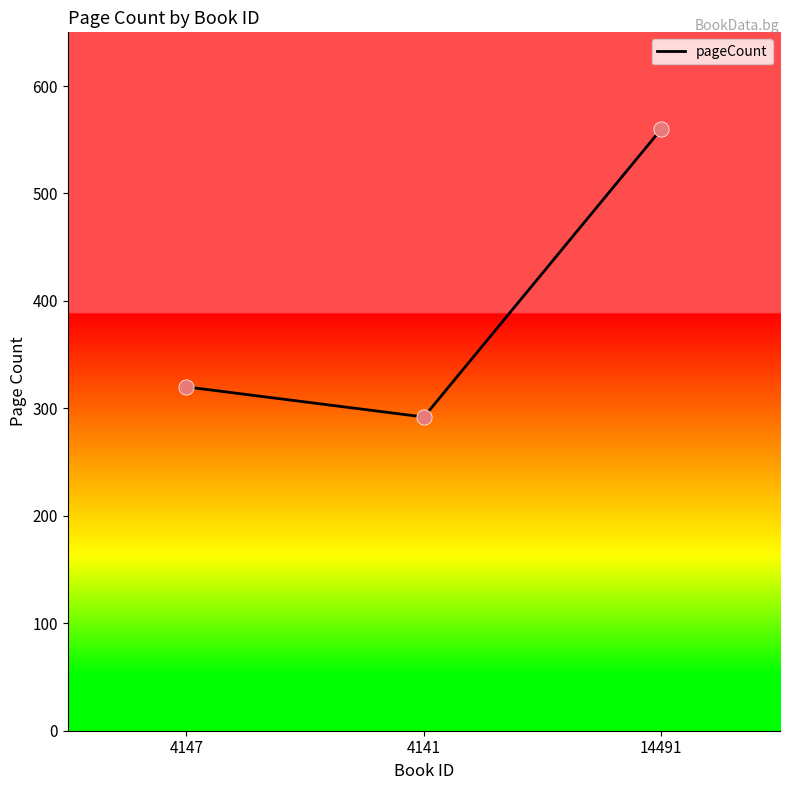

Which has a higher value, 4147 or 14491?

14491